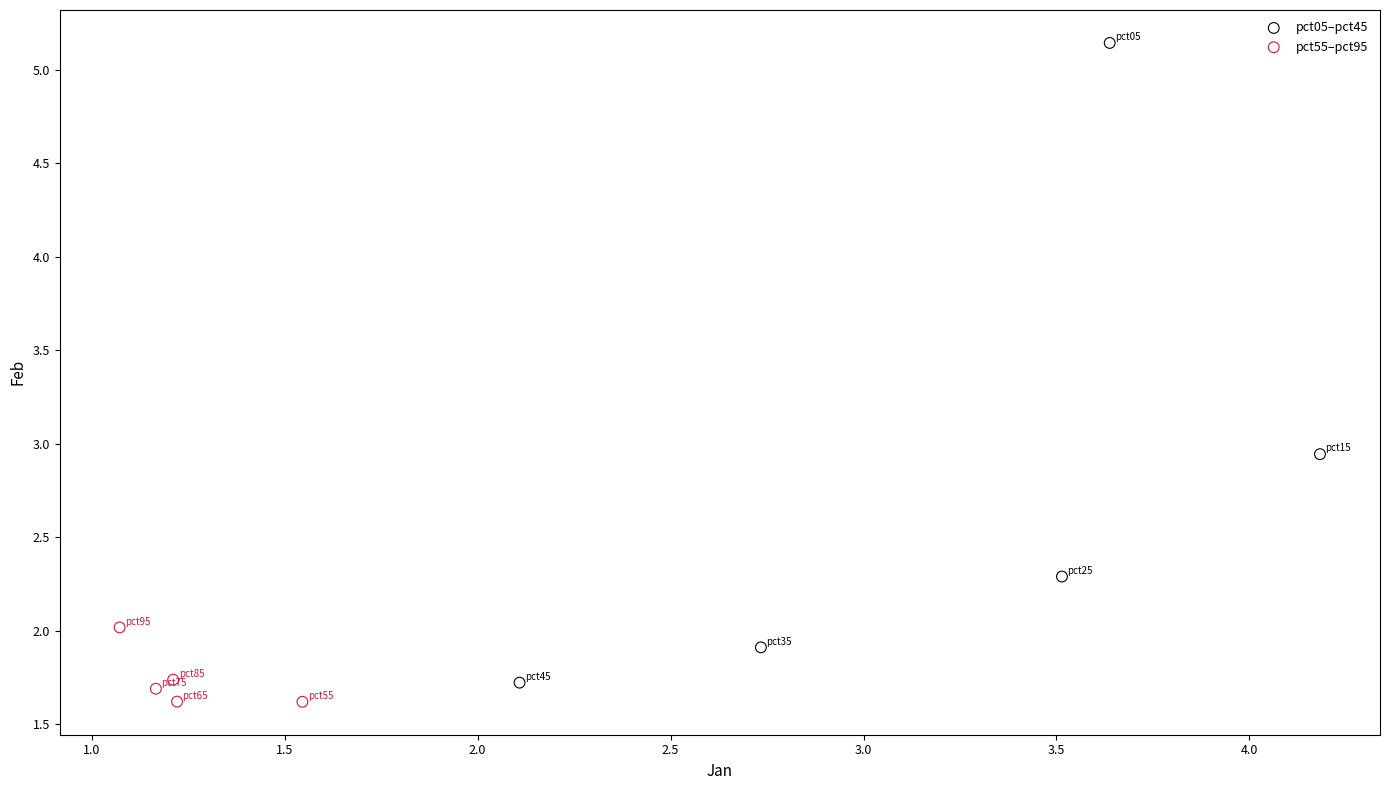

Which series reaches the maximum Y coordinate?

pct05–pct45